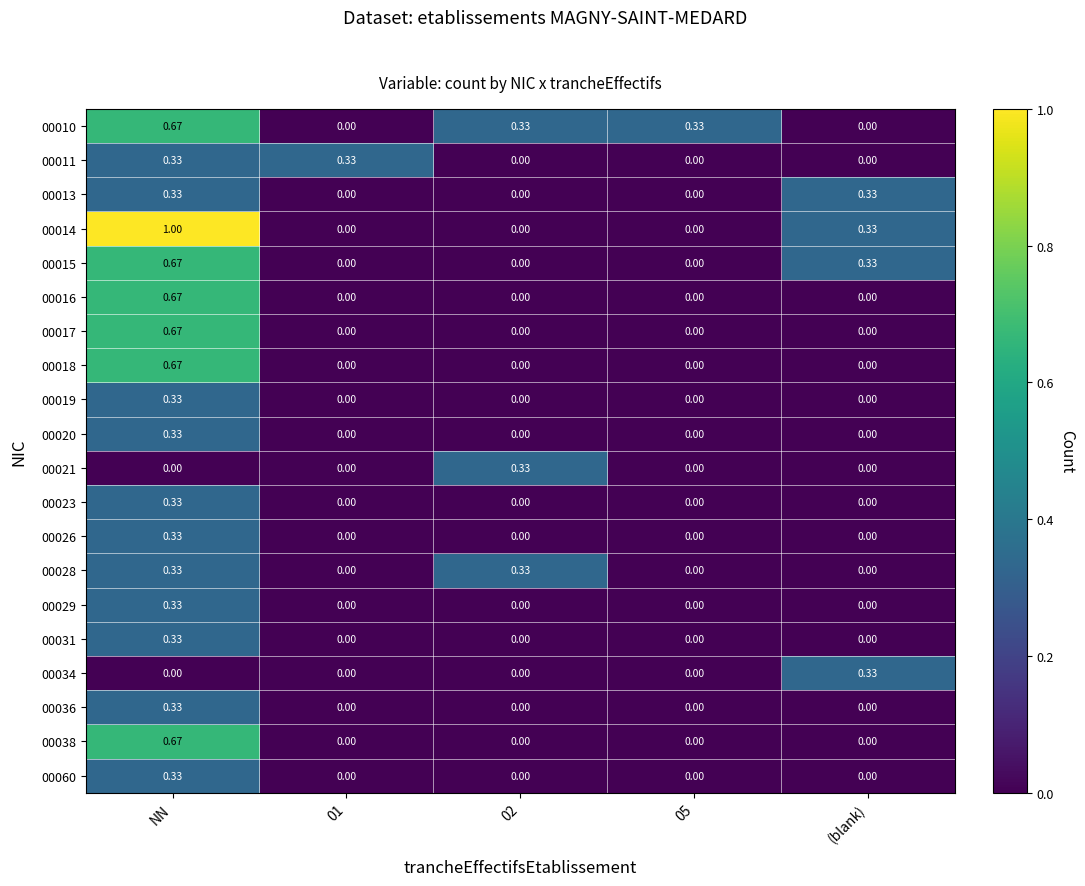

Which series has the largest range (max minus min)?

00014